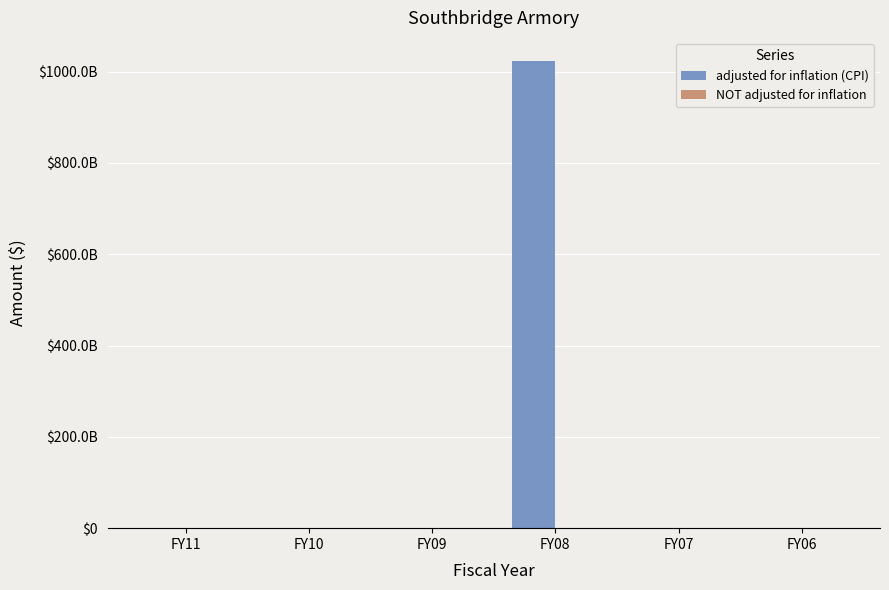

Between FY11 and FY09, which is larger?

FY11